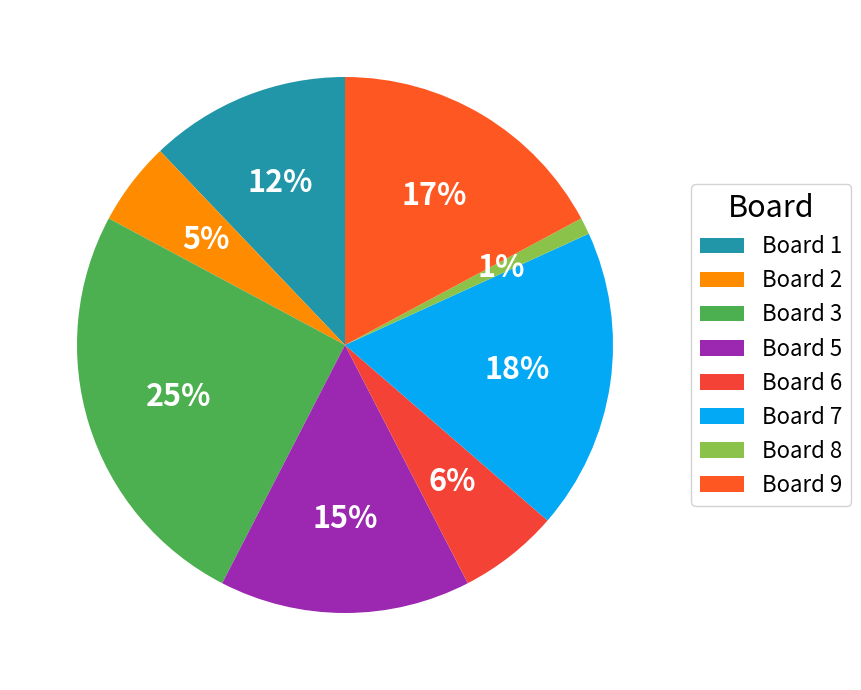

How many slices are in this pie chart?

8